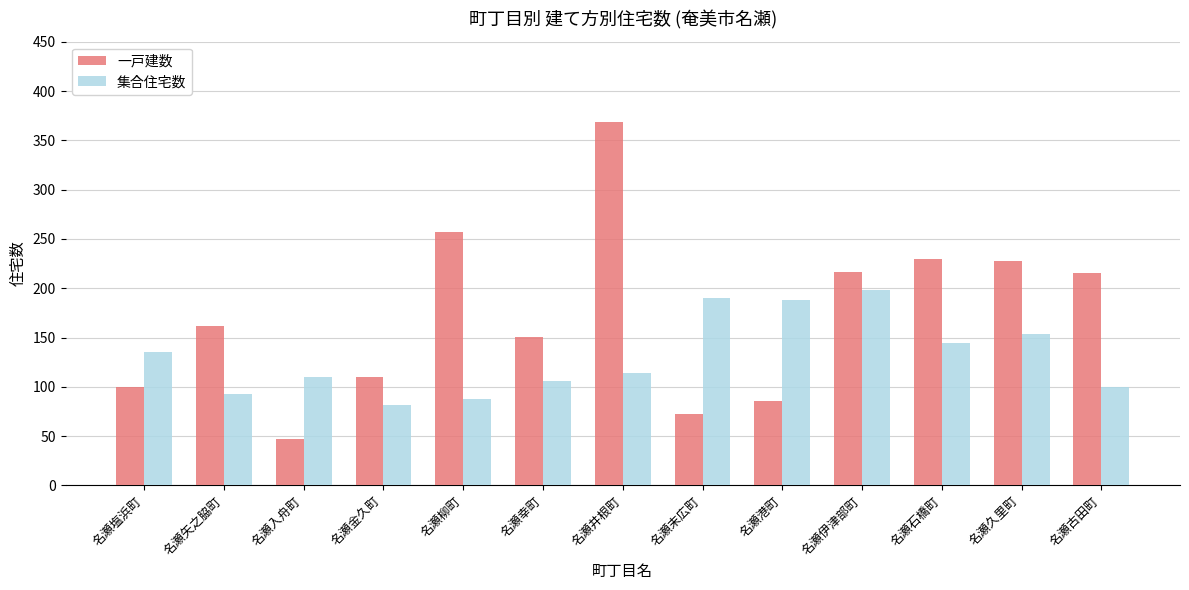

Is the value of 集合住宅数 at 名瀬金久町 greater than the value of 一戸建数 at 名瀬古田町?

No